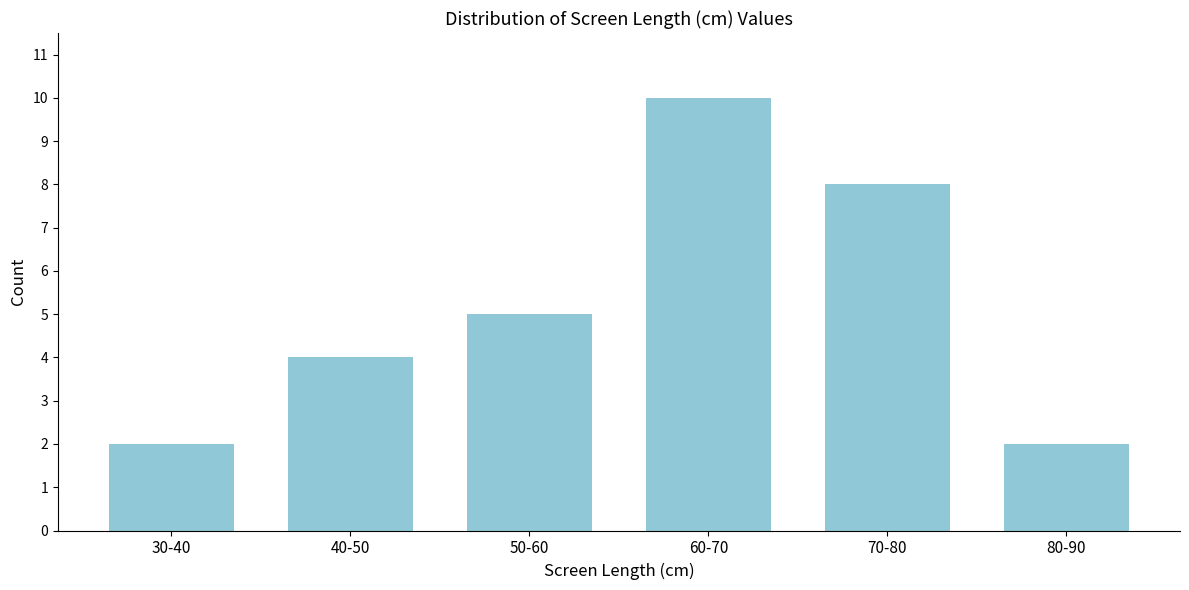

Reading left to right, list all the values displayed in this chart.

2	4	5	10	8	2